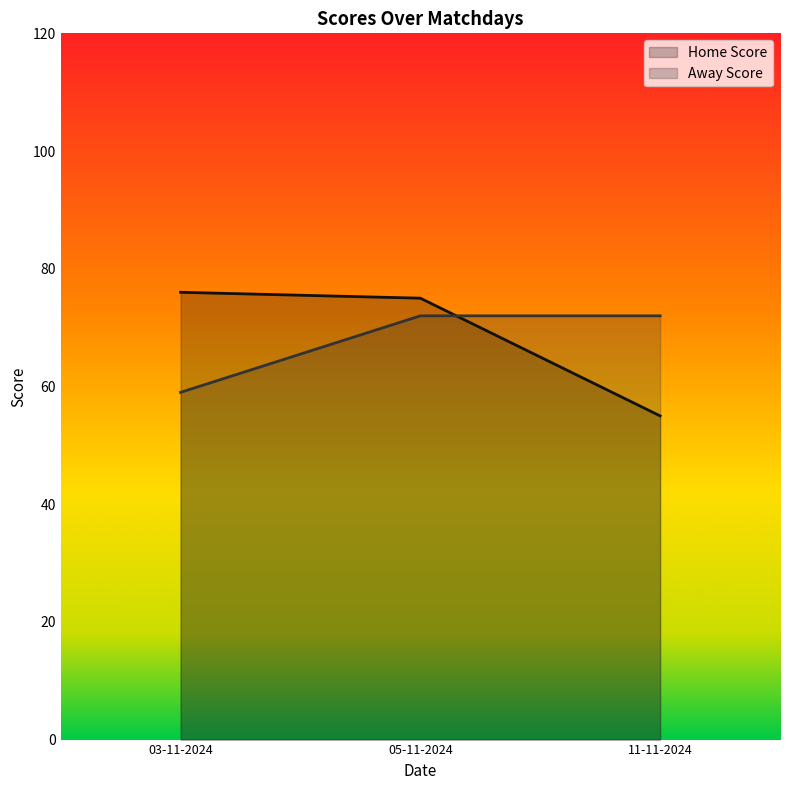

Which has a higher value, 11-11-2024 or 03-11-2024?

03-11-2024